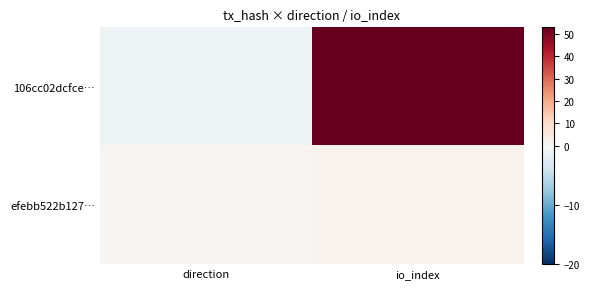

Which series has the largest total across all categories?

106cc02dcfce…